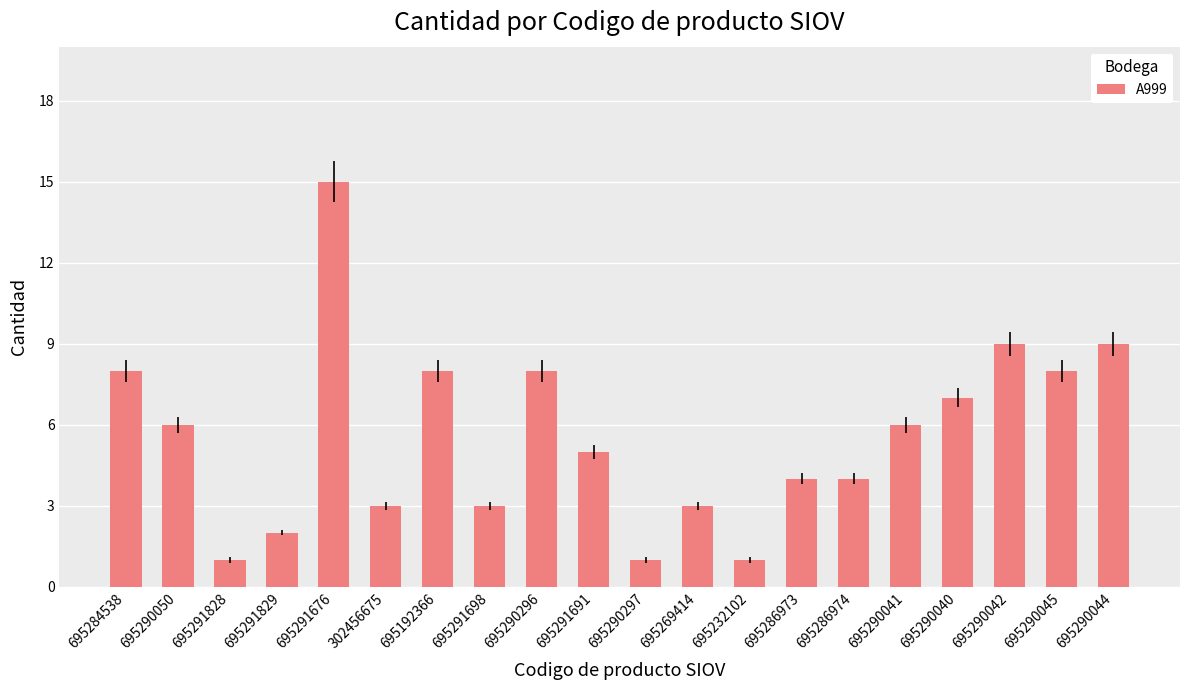

How many categories are shown in the chart?

20